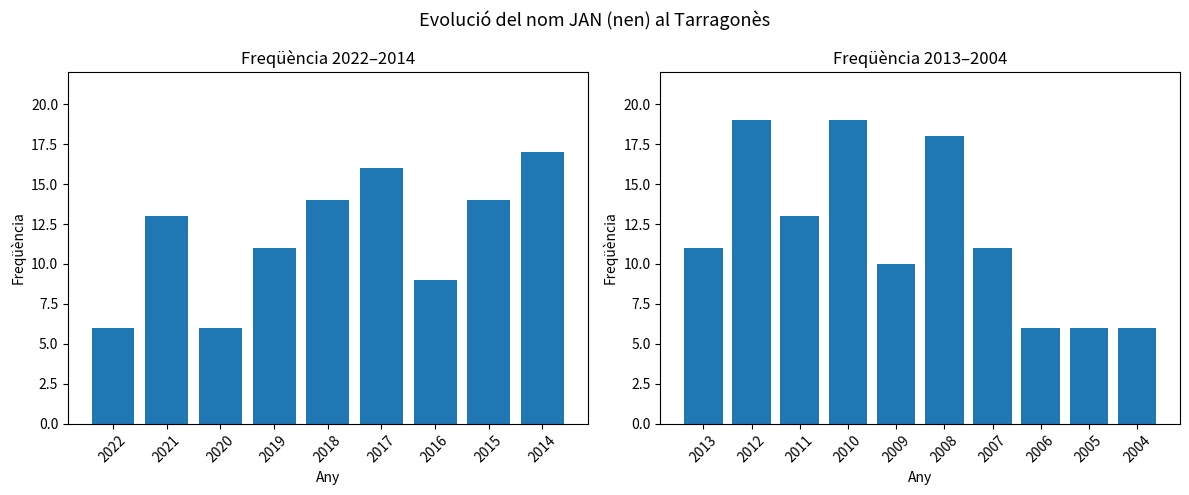

What is the approximate value at 2018, to the nearest 10?

10